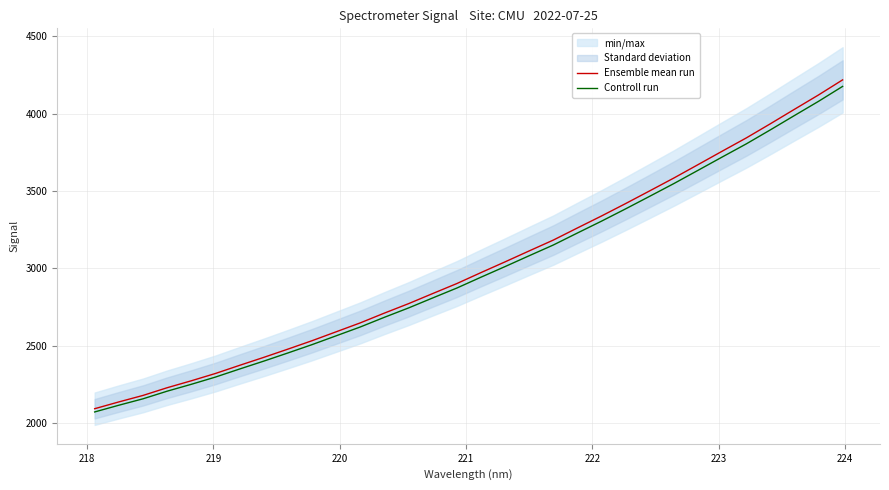

True or false: Ensemble mean run and Controll run cross at least once.

False